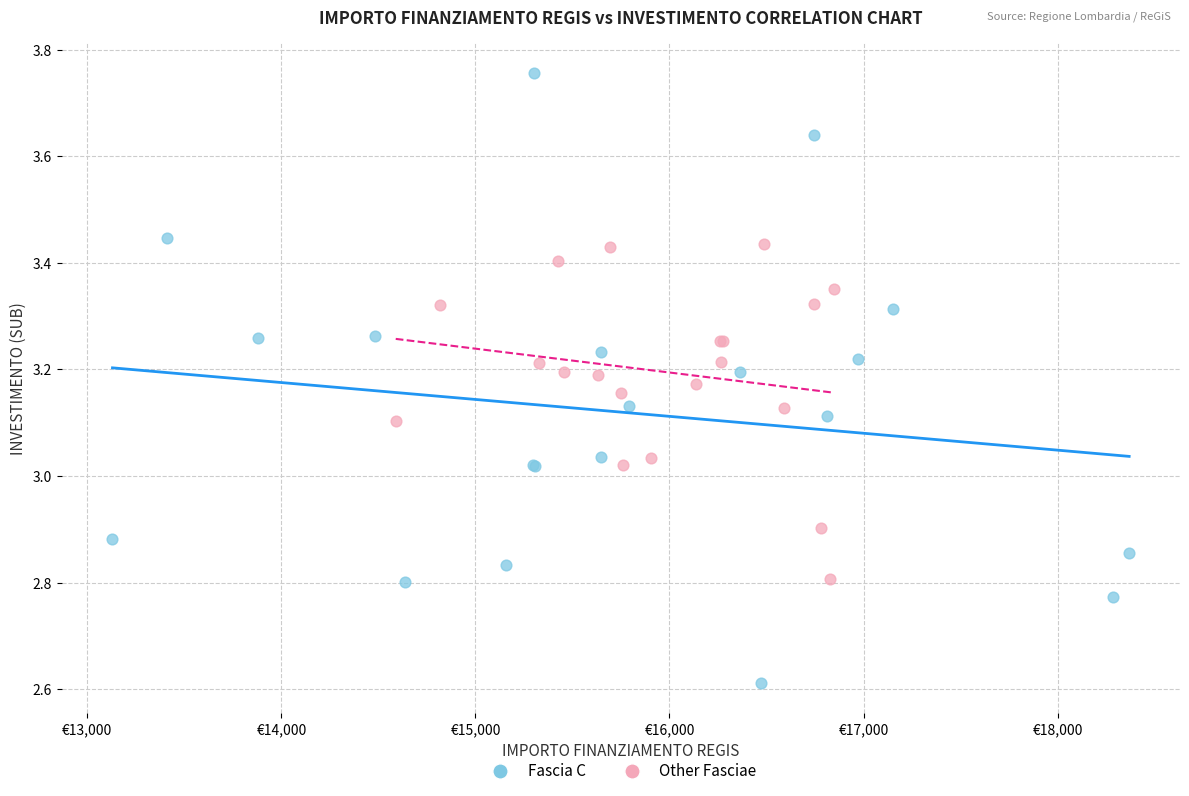

Which series has the largest Y range (max minus min)?

Fascia C